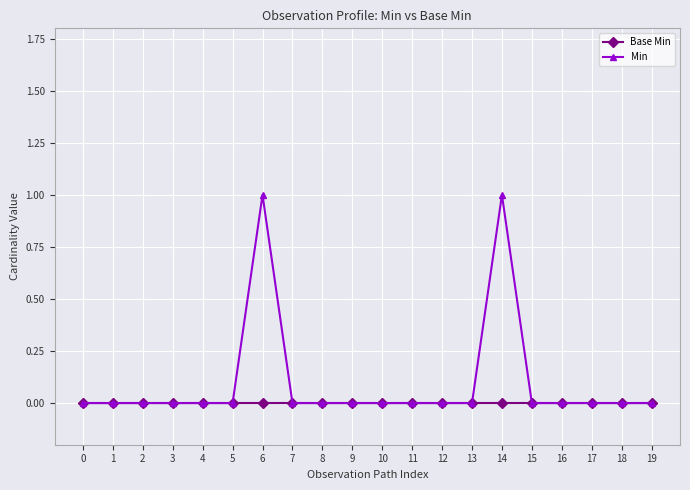

The Min series shows 1 at 14. True or false?

True